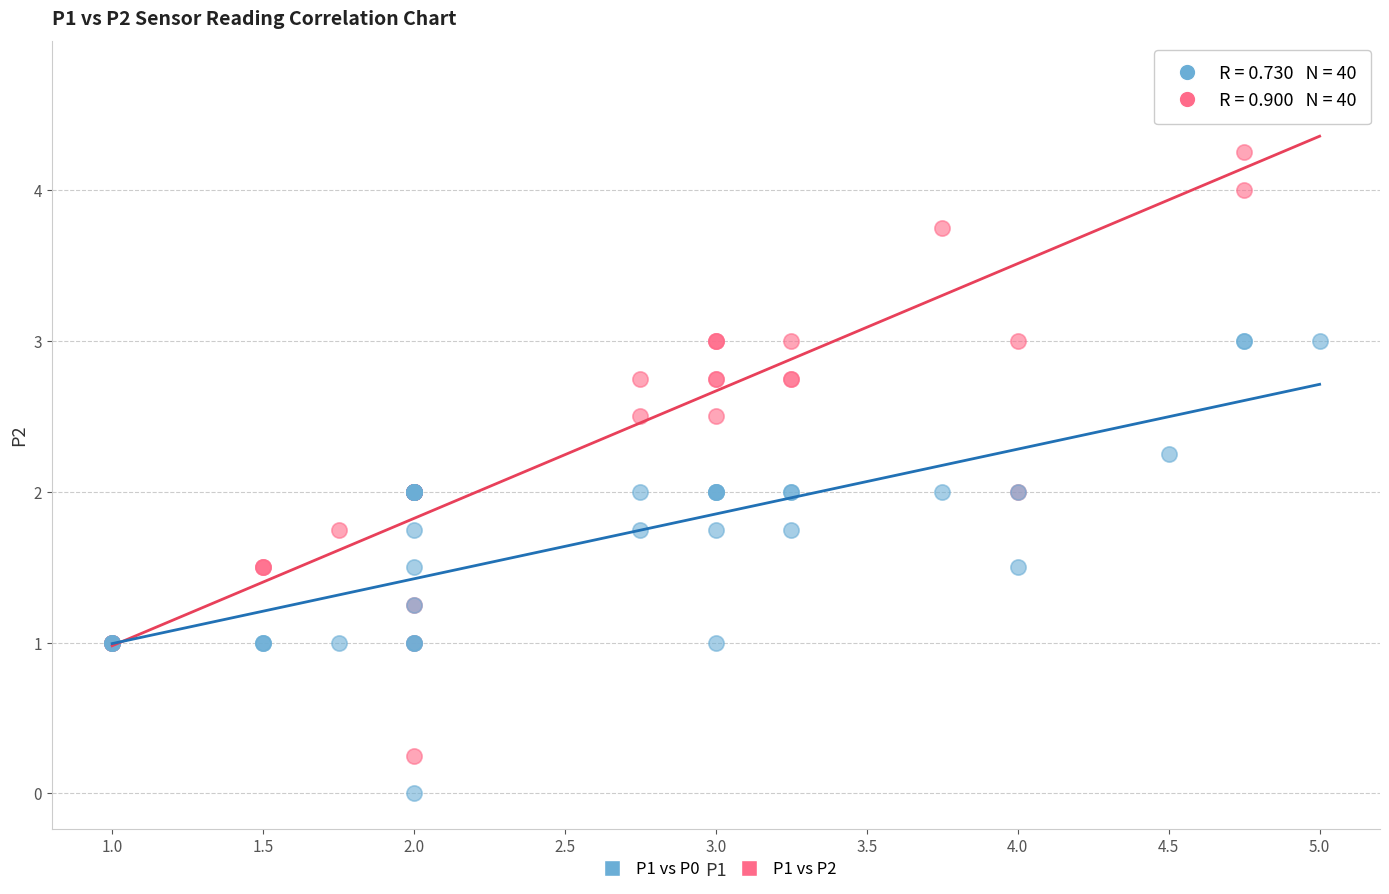

Which series reaches the maximum Y coordinate?

P1 vs P2